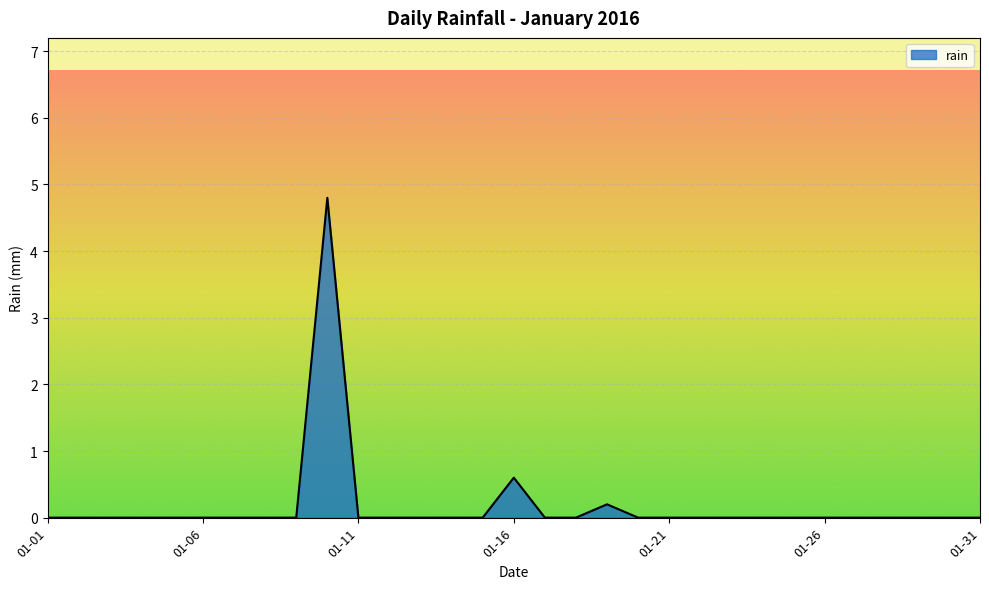

What is the greatest value displayed?

4.8